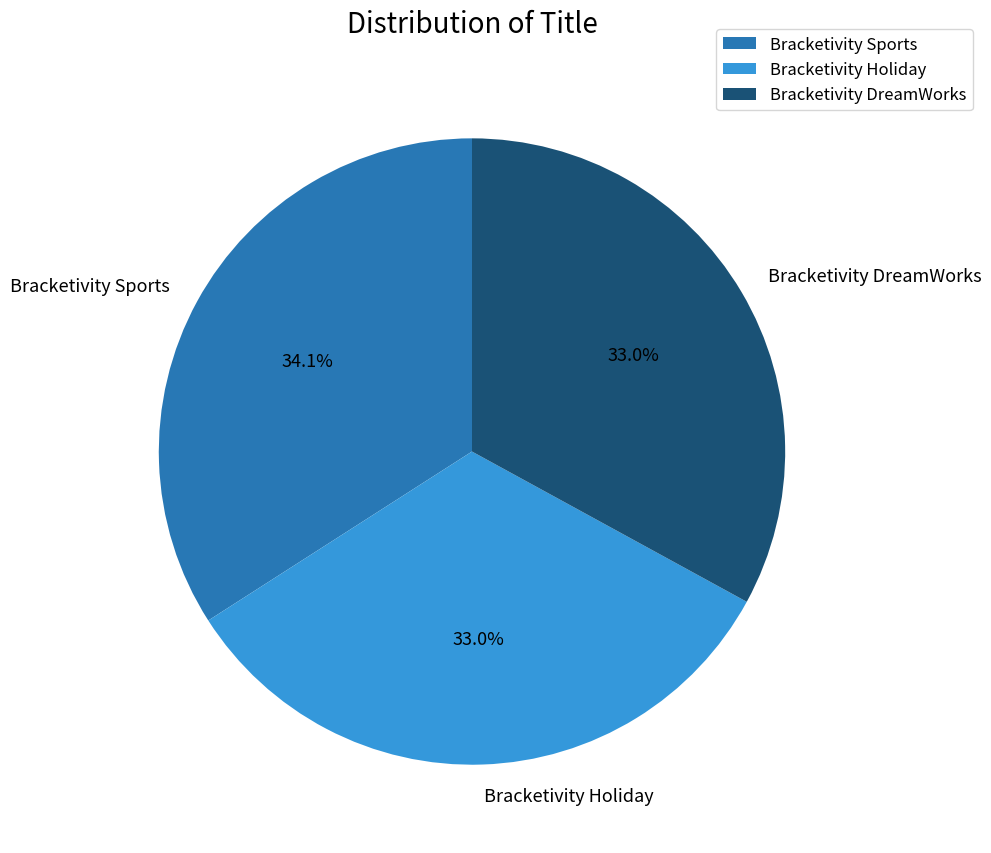

Does Bracketivity DreamWorks account for over 50% of the chart?

No